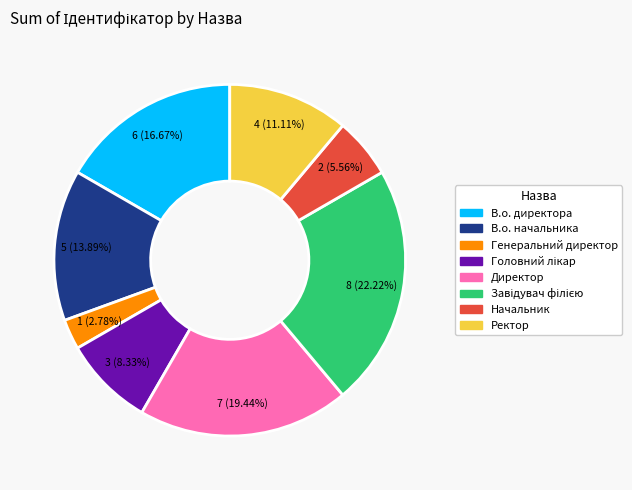

Count the number of slices in the pie.

8